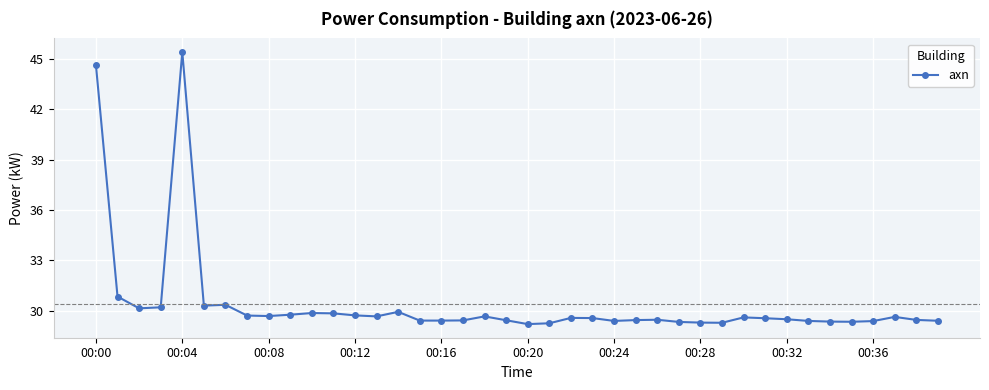

How many lines are shown in the chart?

1